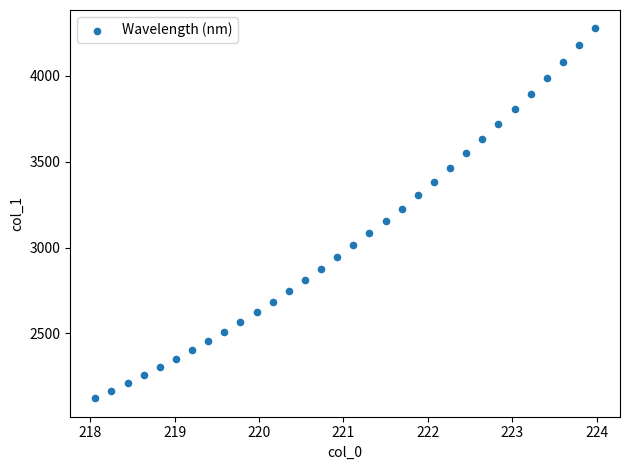

What is the range of X values (max minus min)?

5.9